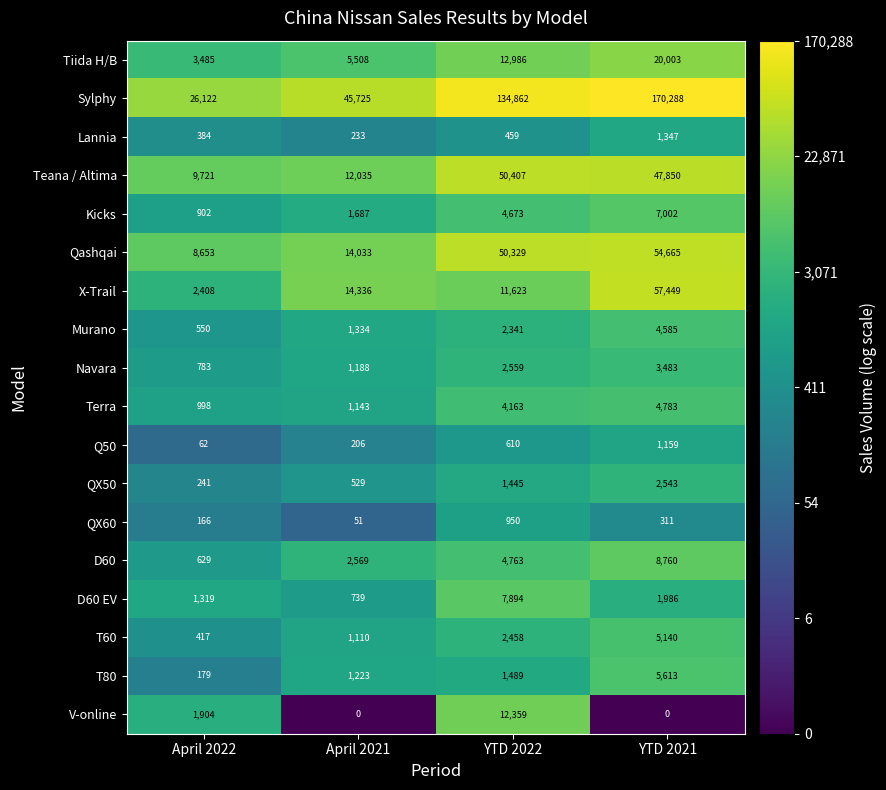

Which series has the largest total across all categories?

Sylphy